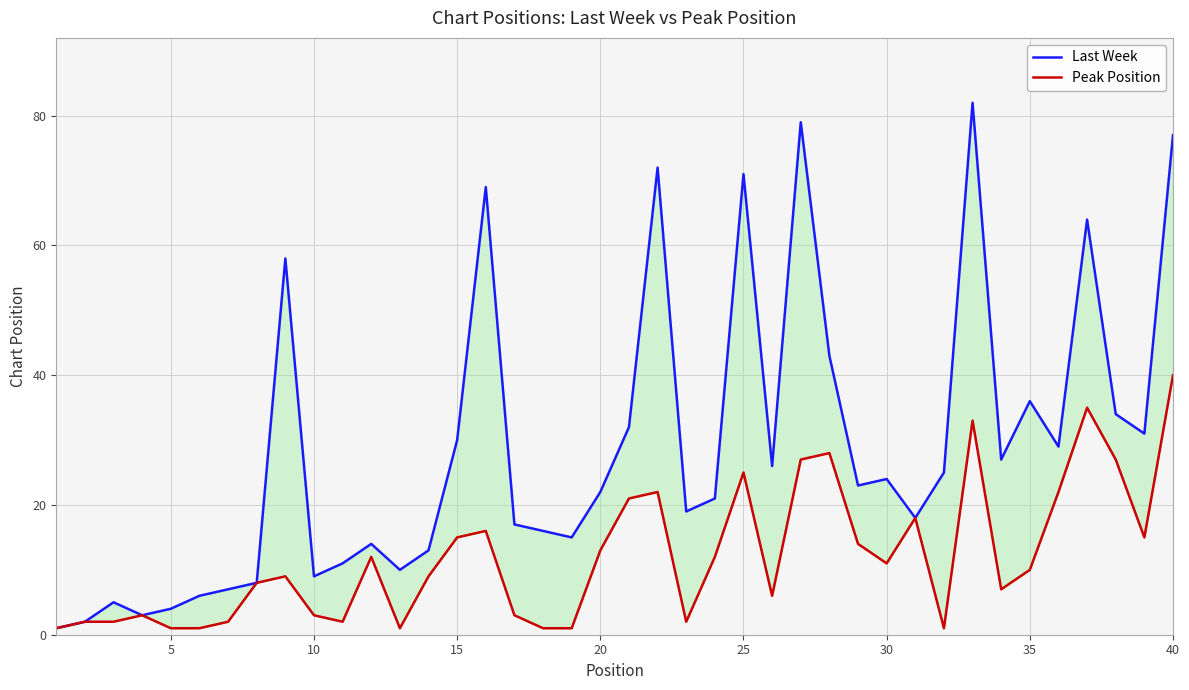

Is this an area chart (filled region under the line)?

No